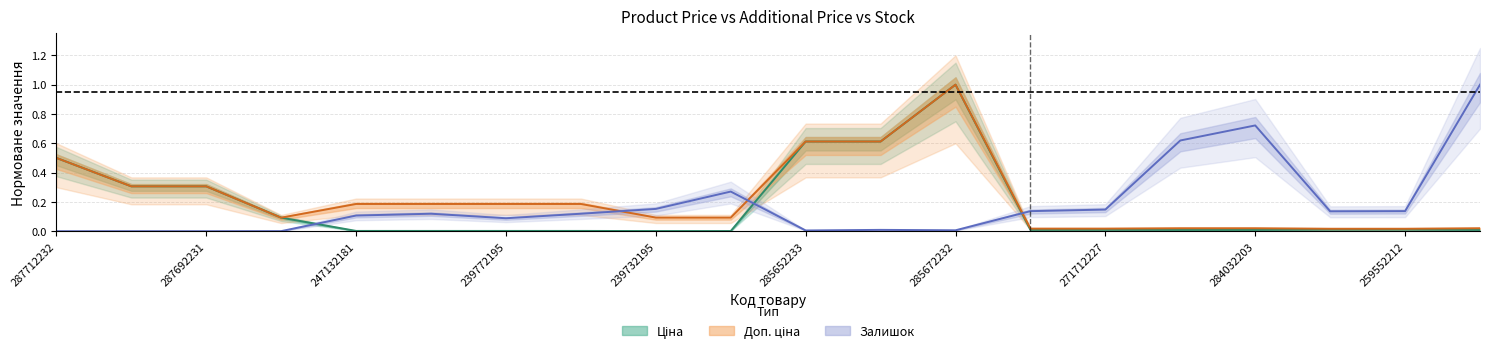

The value of Залишок at 287692231 is -0.4. True or false?

False